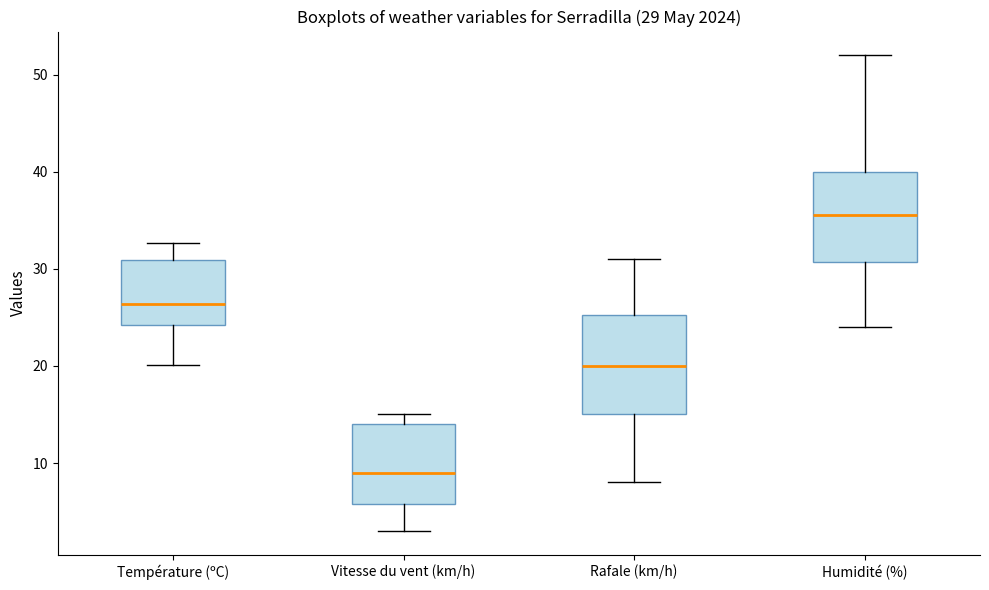

Which box has the highest median line?

Humidité (%)